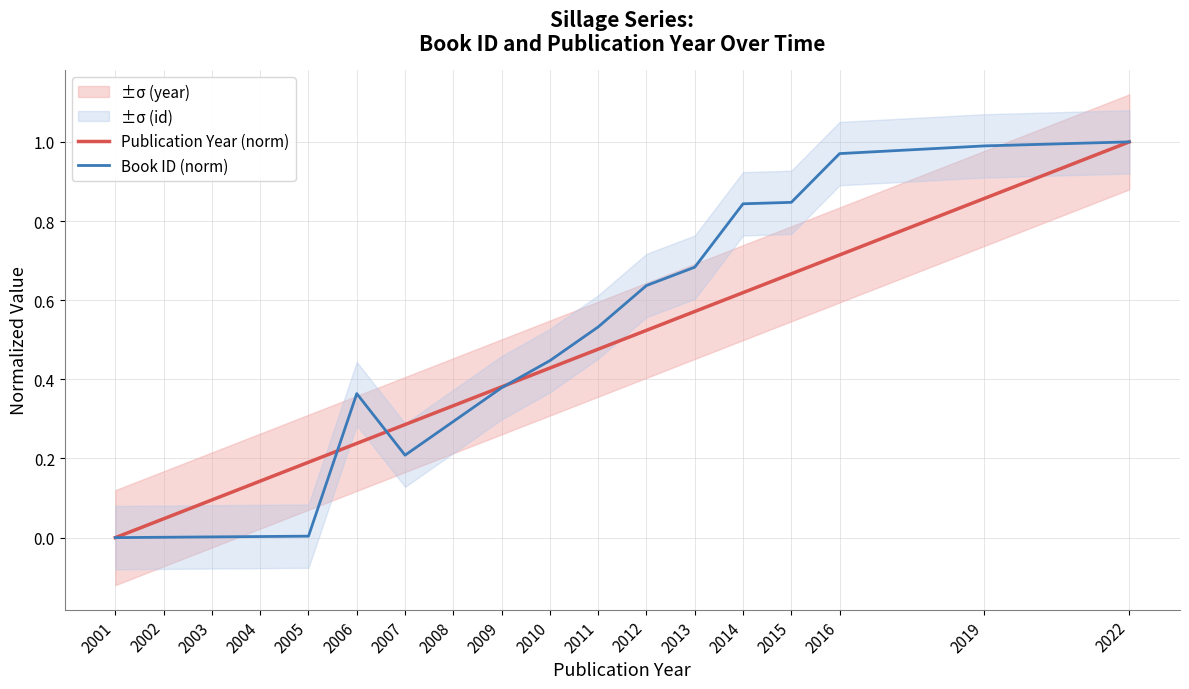

True or false: Publication Year (norm) has more than 0 interior local peaks.

False